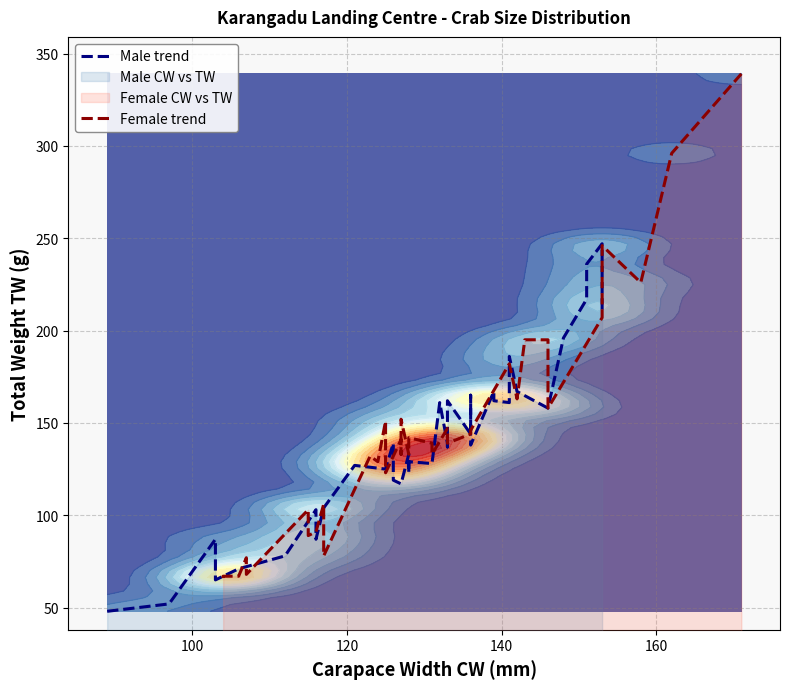

Is it true that Female trend equals 103 at 140?

False